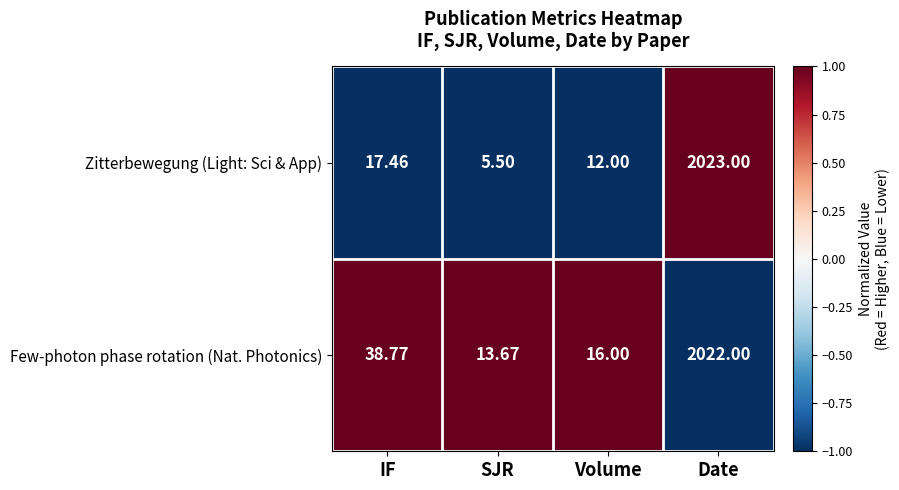

At which label is Zitterbewegung (Light: Sci & App) closest to 1014?

IF